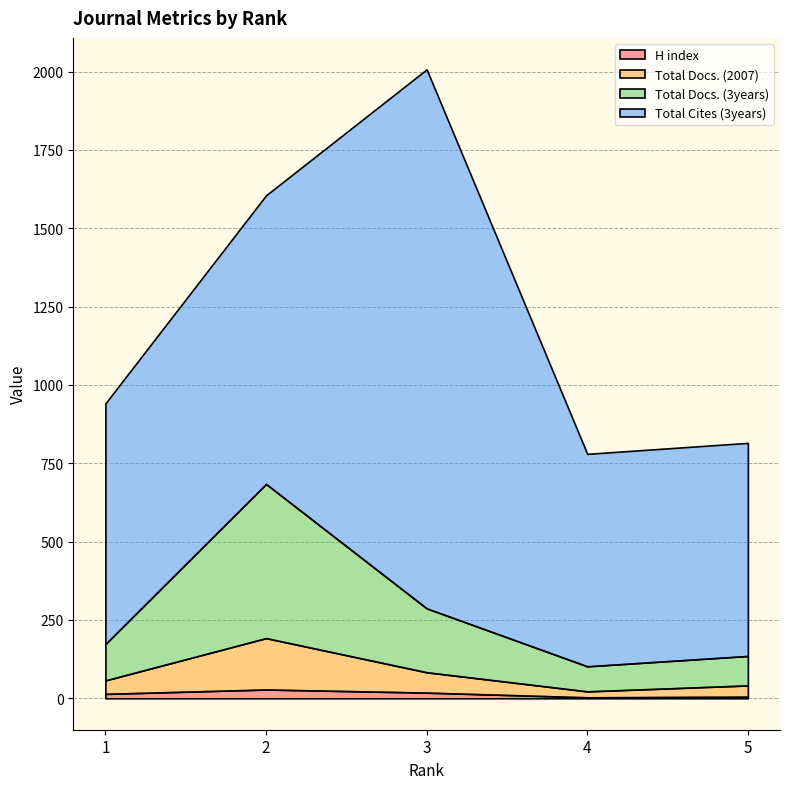

Between 2 and 4, which is larger?

2